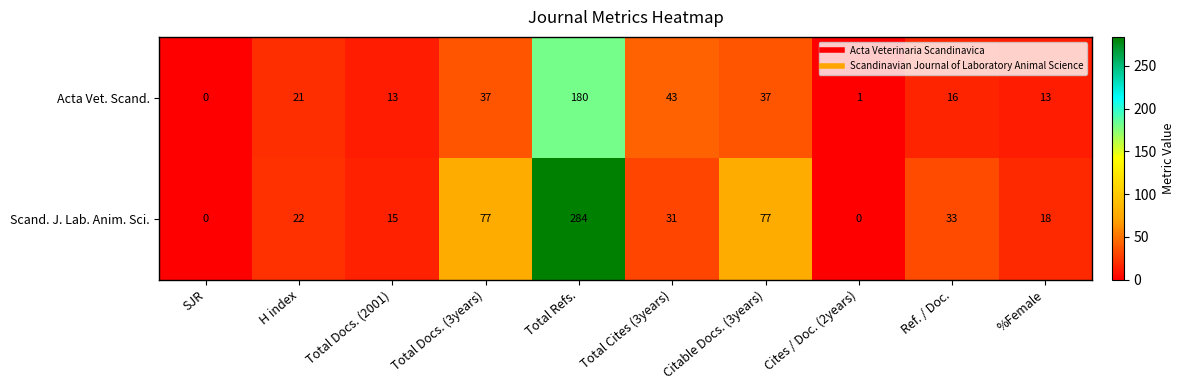

Reading left to right, transcribe all the data shown in this chart.

Acta Vet. Scand.: SJR=0	H index=21	Total Docs. (2001)=13	Total Docs. (3years)=37	Total Refs.=180	Total Cites (3years)=43	Citable Docs. (3years)=37	Cites / Doc. (2years)=1	Ref. / Doc.=16	%Female=13
Scand. J. Lab. Anim. Sci.: SJR=0	H index=22	Total Docs. (2001)=15	Total Docs. (3years)=77	Total Refs.=284	Total Cites (3years)=31	Citable Docs. (3years)=77	Cites / Doc. (2years)=0	Ref. / Doc.=33	%Female=18